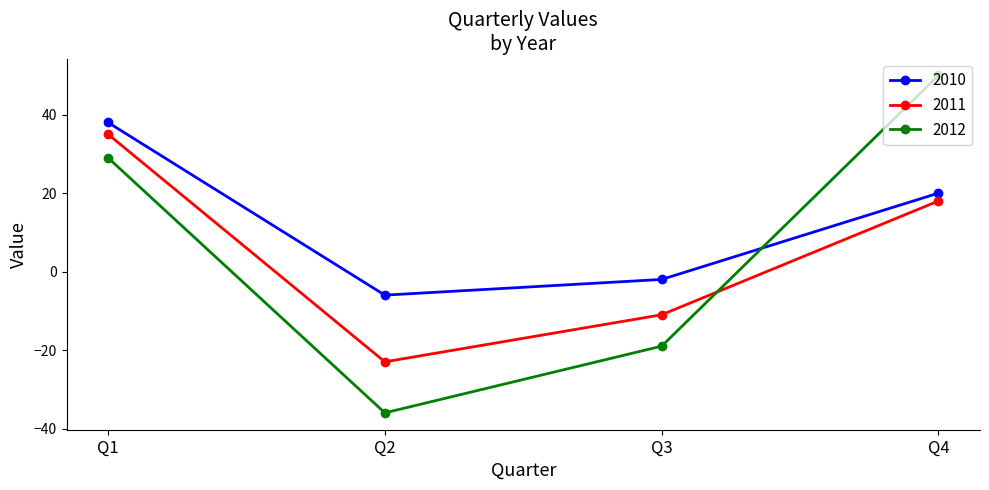

Which category has the lowest value in the 2012 series?

Q2